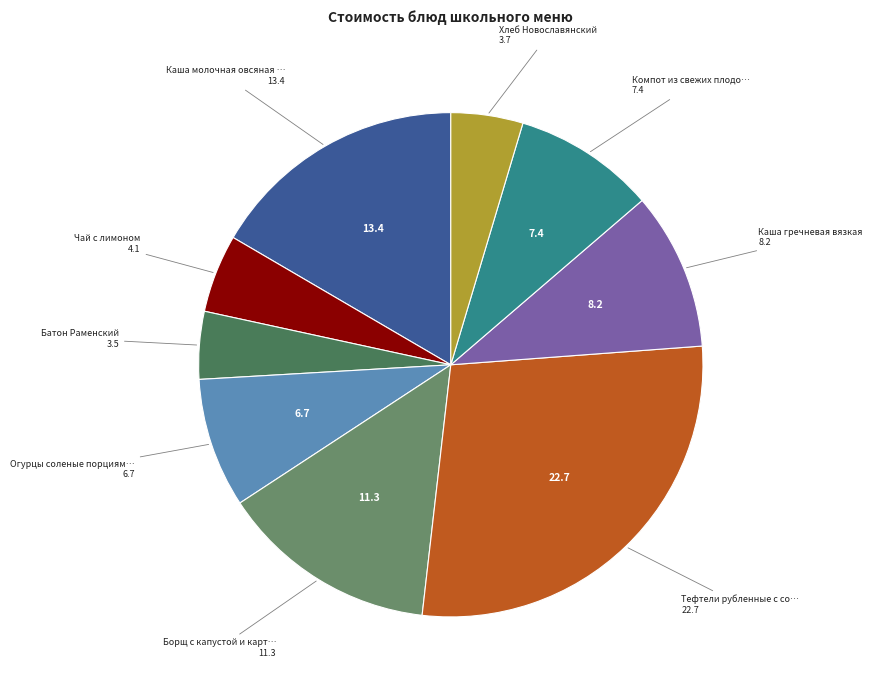

Does any single category account for the majority?

No